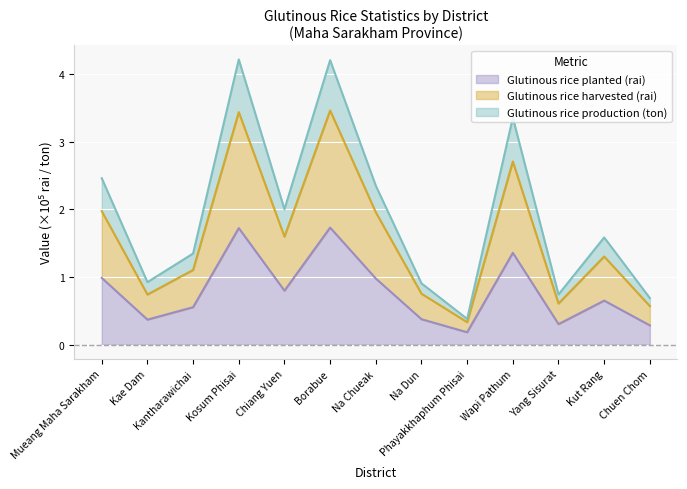

What is the greatest value displayed?

4.2